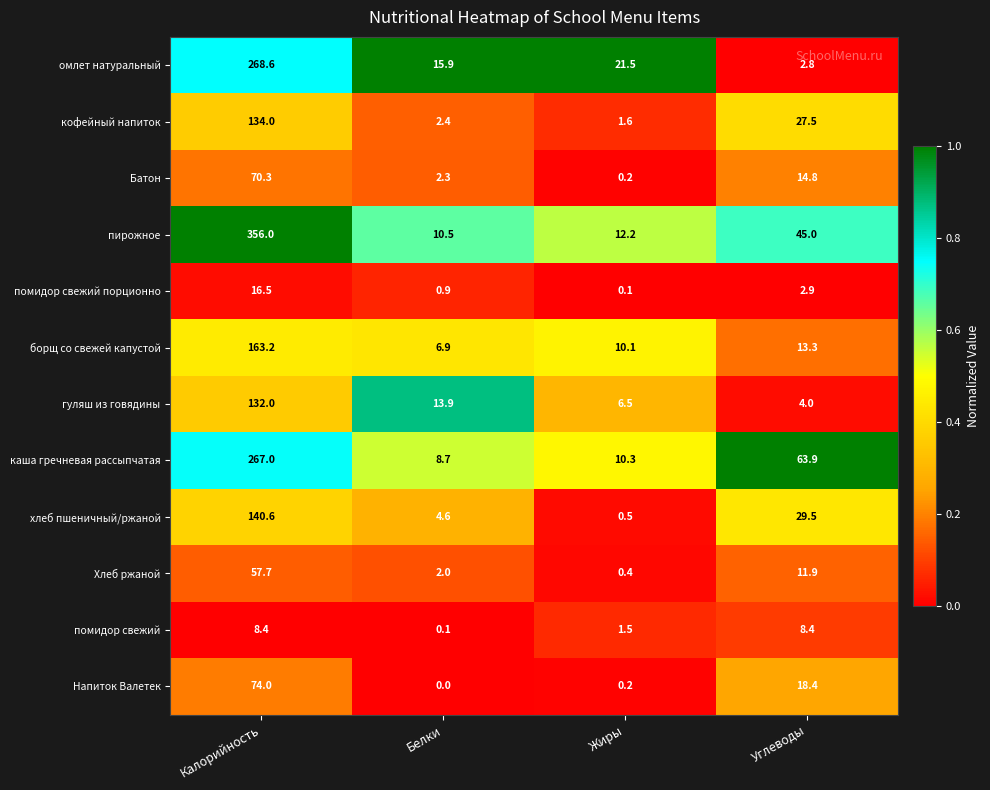

List the labels in order of пирожное value, largest first.

Калорийность, Углеводы, Жиры, Белки